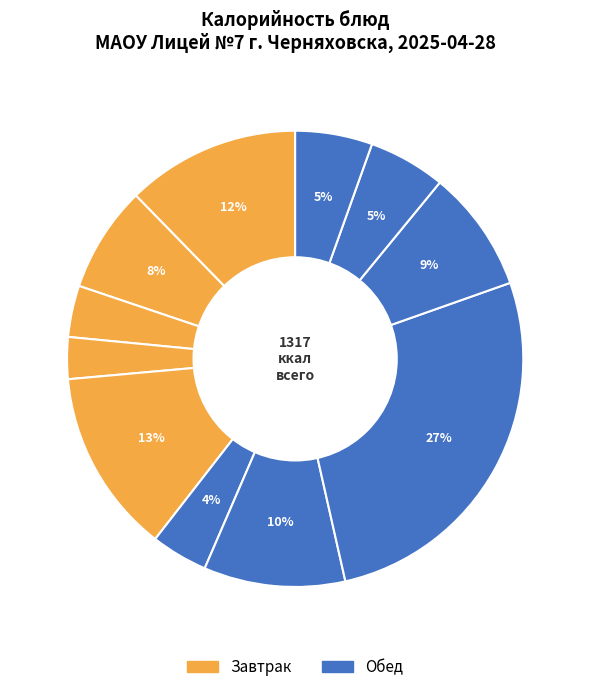

Count the number of slices in the pie.

11